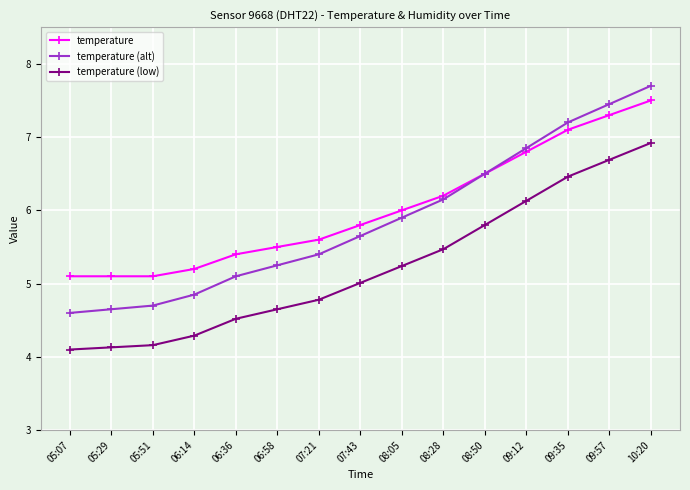

True or false: temperature has a value of 3.9 at 09:57.

False